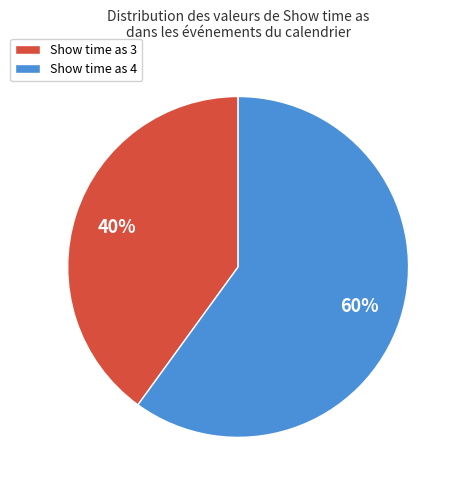

How many segments does this pie chart have?

2